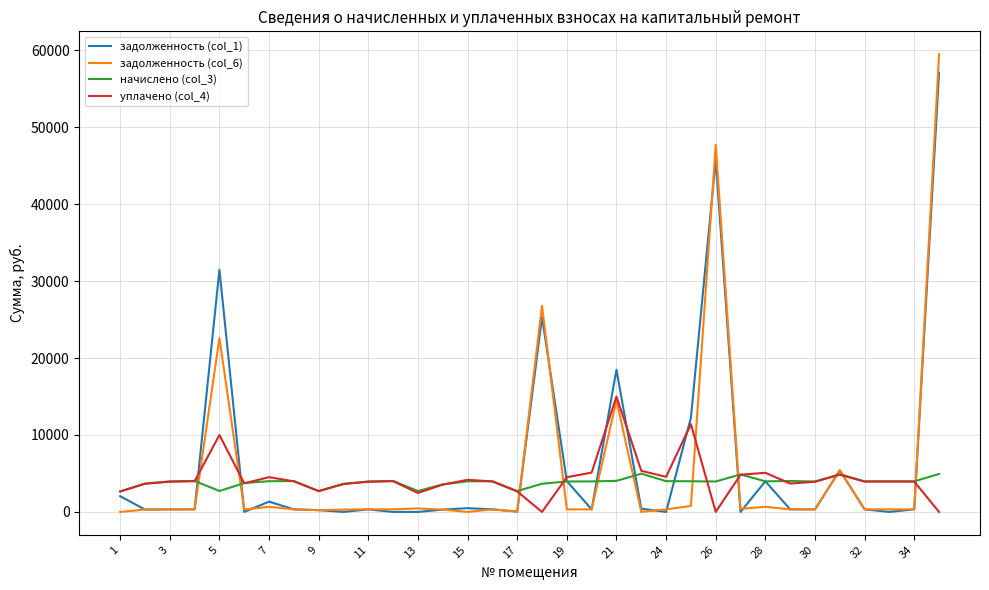

Rank the series by their average value, from highest to lowest.

задолженность (col_1), задолженность (col_6), уплачено (col_4), начислено (col_3)